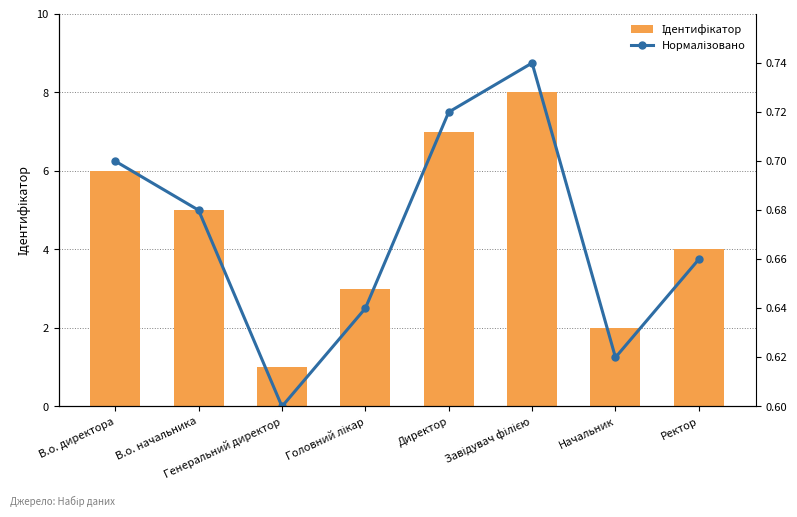

How many data points in Ідентифікатор are less than 5?

4